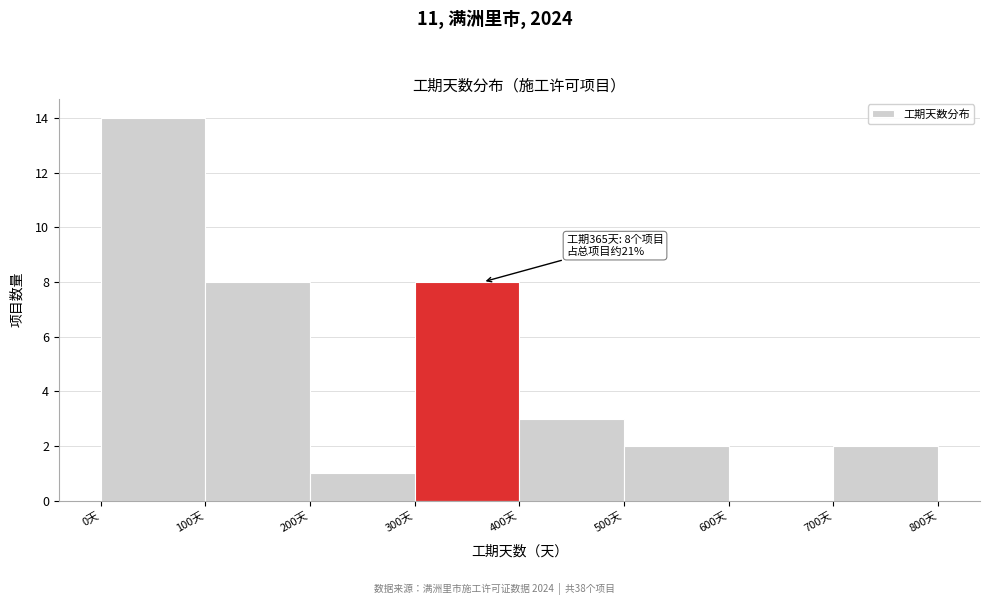

Over which range of the x-axis is the bar tallest?

0 to 100